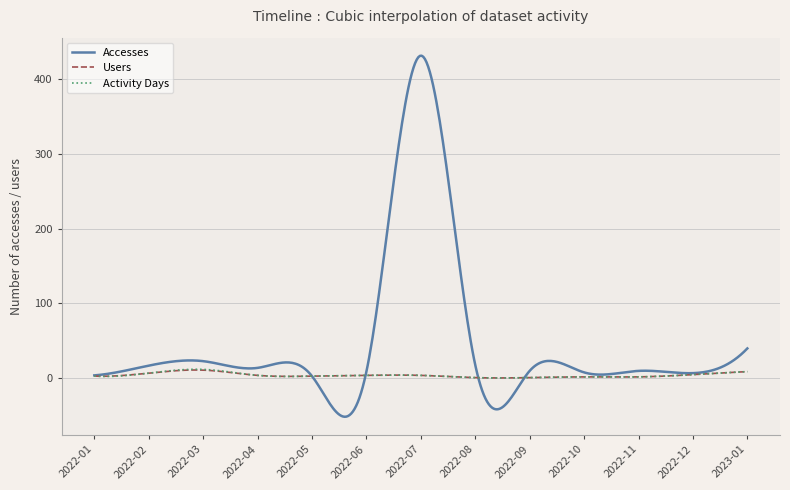

Which series has the largest range (max minus min)?

Accesses